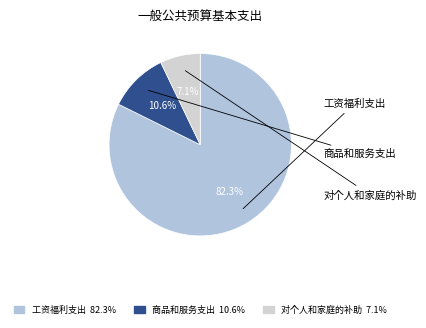

What is the smallest slice in the pie chart?

对个人和家庭的补助